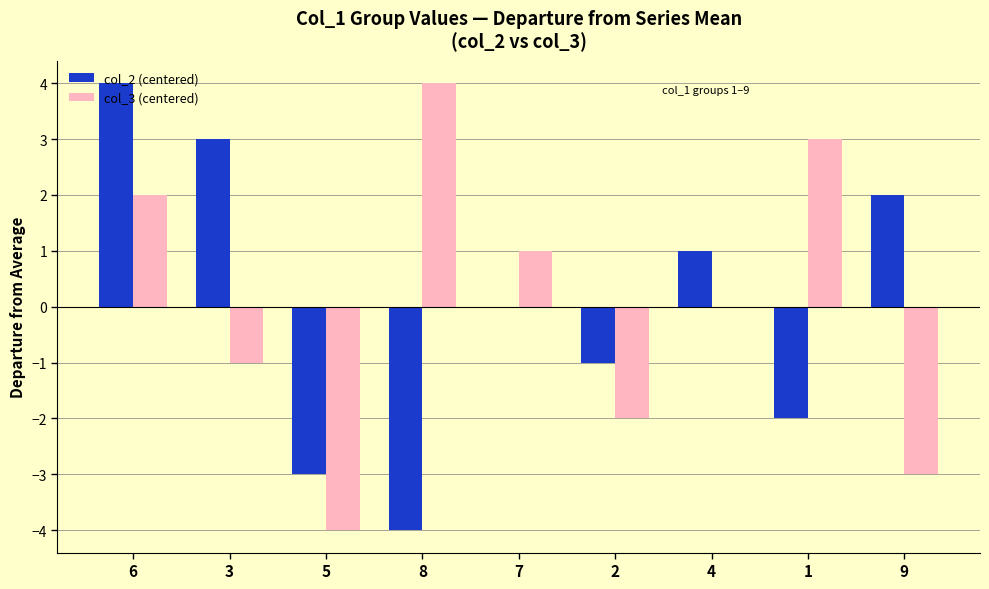

The col_3 (centered) series shows -4 at 5. True or false?

True